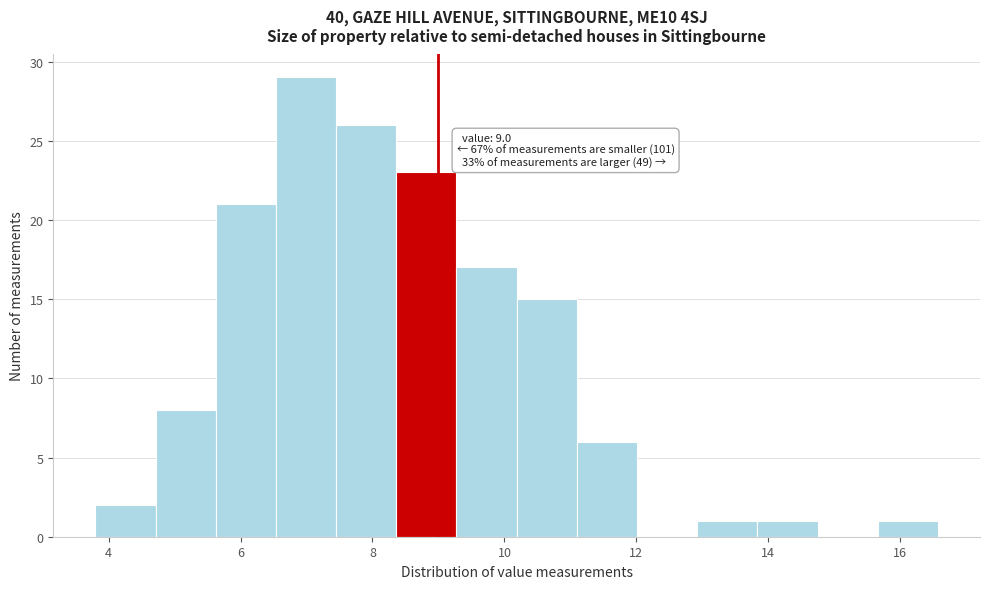

Over which range of the x-axis is the bar tallest?

6.6 to 7.4